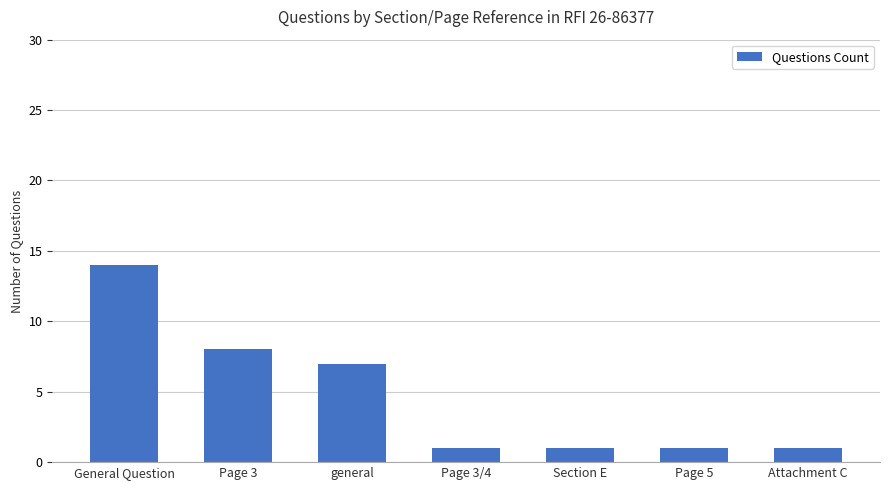

Reading left to right, transcribe all the data shown in this chart.

14	8	7	1	1	1	1